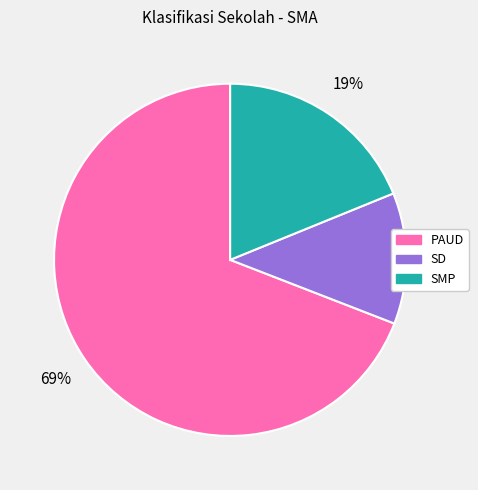

To the nearest percent, what is the difference between the largest and smallest slice percentages?

57%